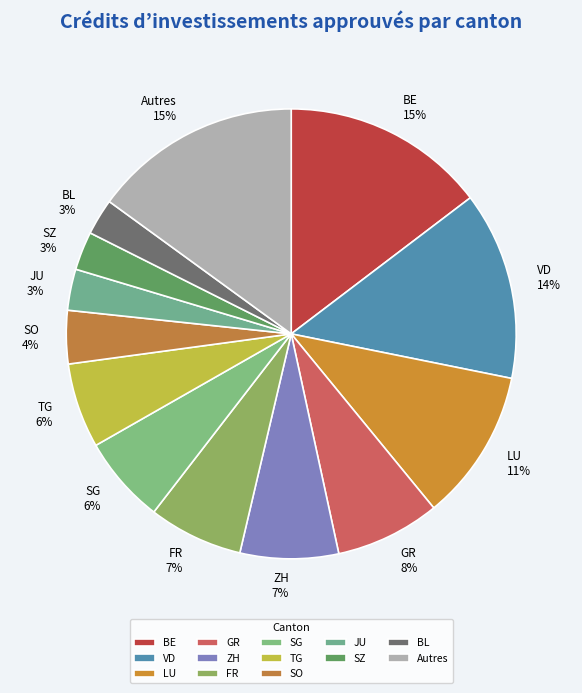

How many segments does this pie chart have?

13